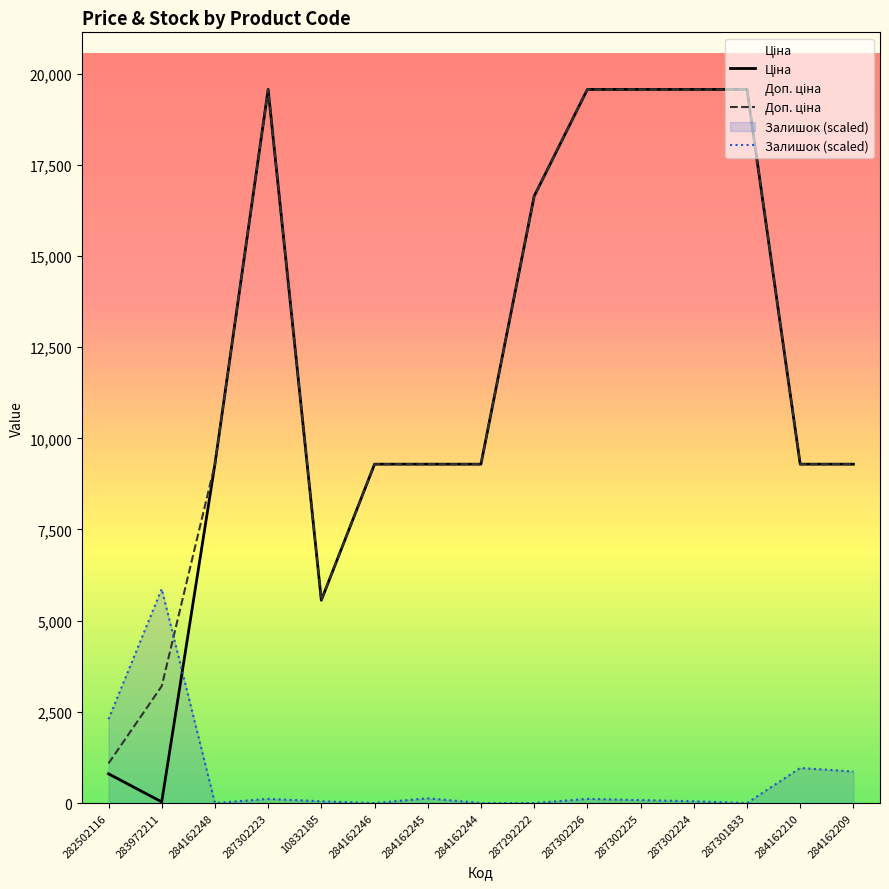

Where is the first local maximum for Ціна?

287302223